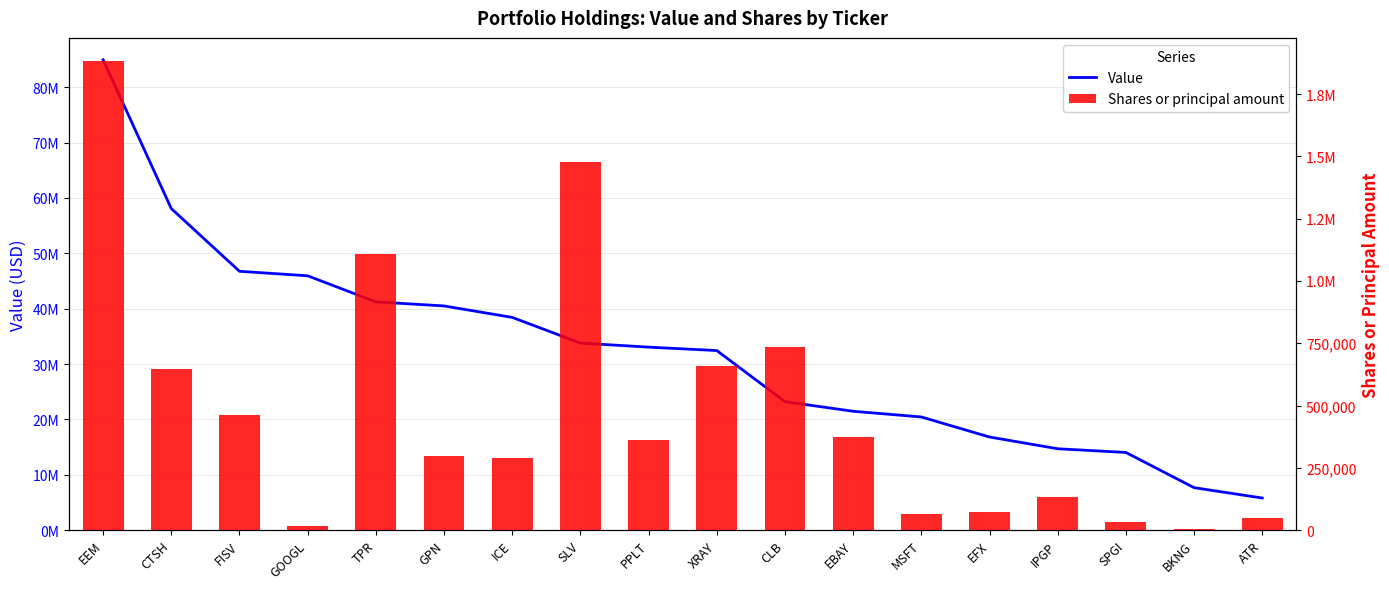

True or false: Value has a value of 43575203 at PPLT.

False